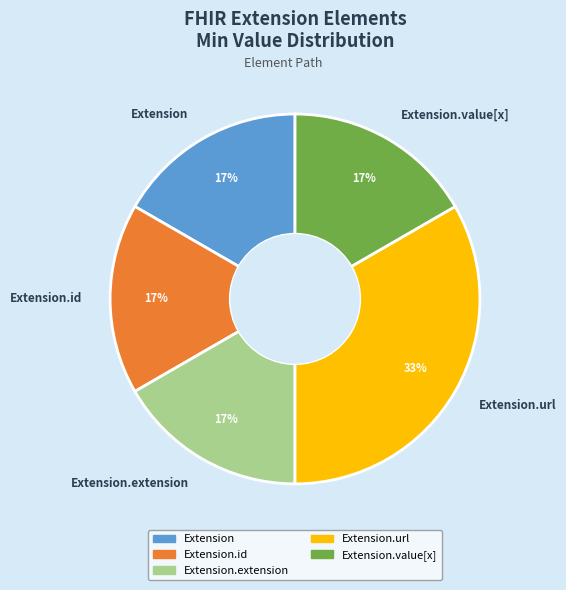

Does any single category account for the majority?

No